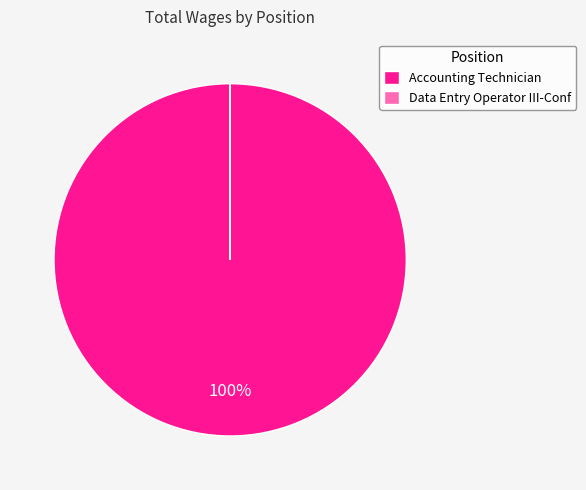

To the nearest percent, what portion does Accounting Technician represent?

100%